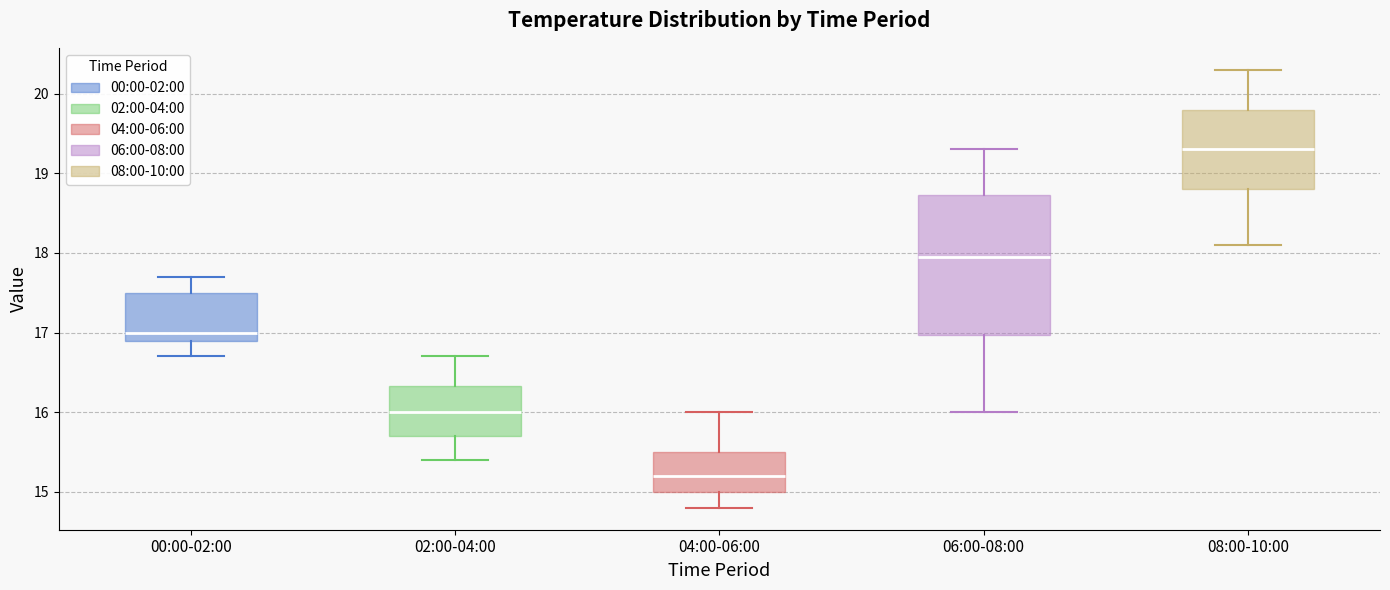

Which box is the tallest, from its lower edge to its upper edge?

06:00-08:00